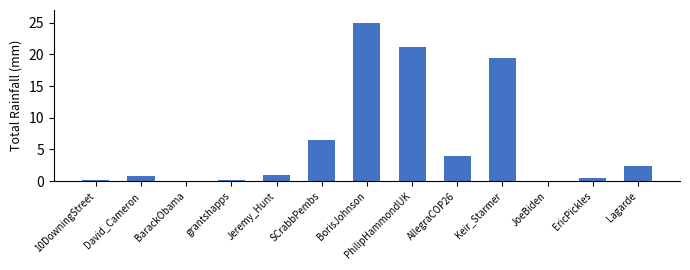

At which category does the chart reach its peak across all series?

BorisJohnson